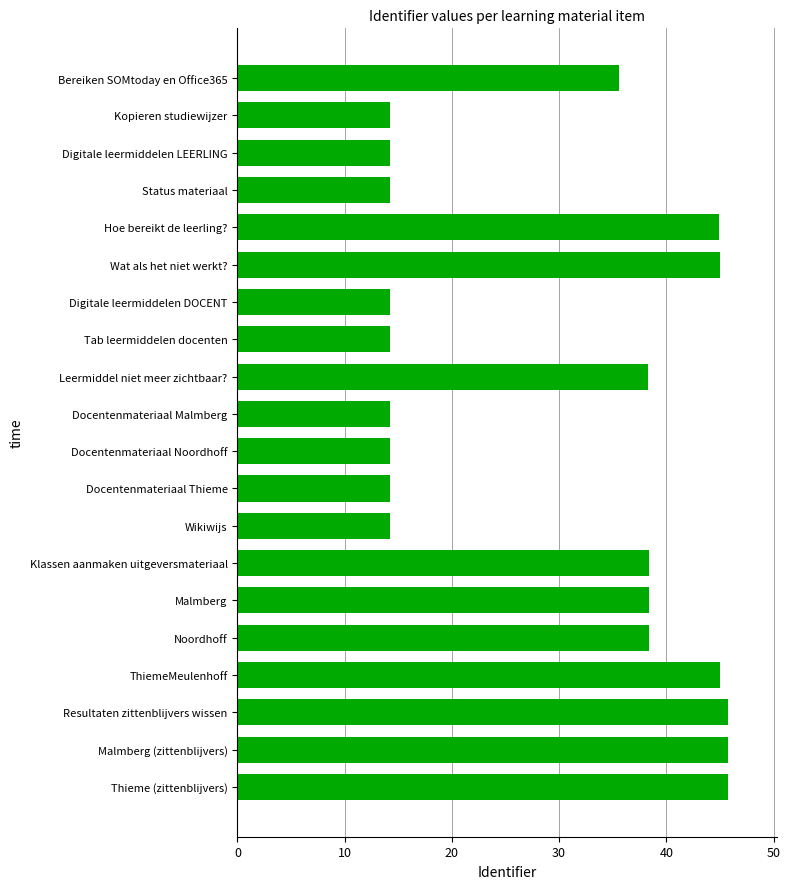

What is the maximum value shown in the chart?

45.8